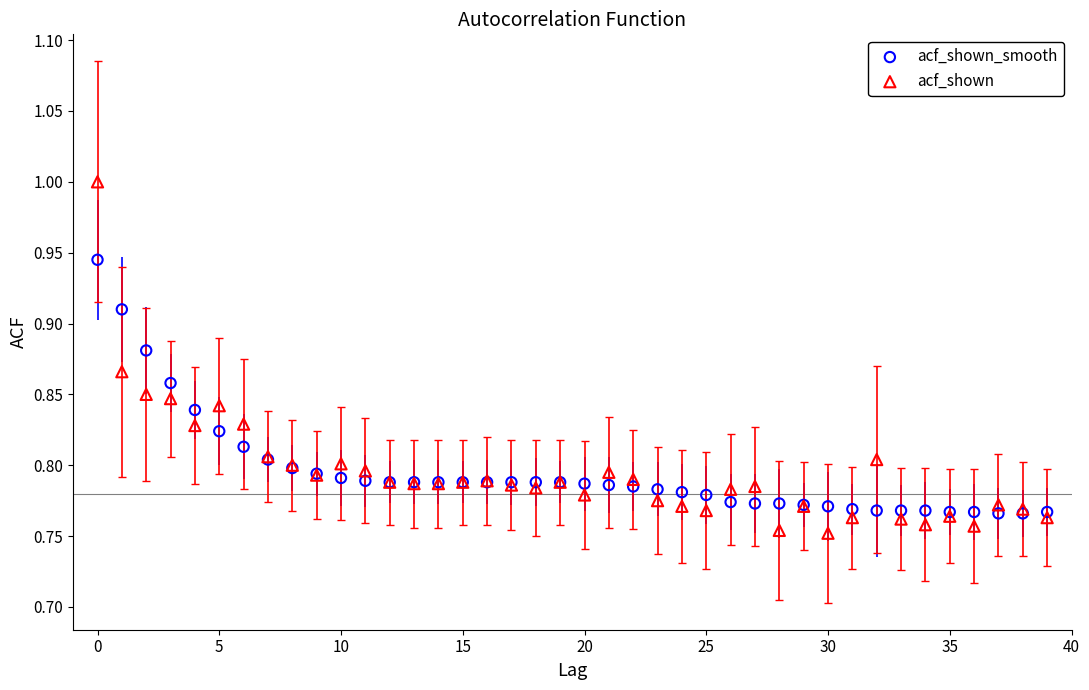

Which series has the widest spread of Y values?

acf_shown